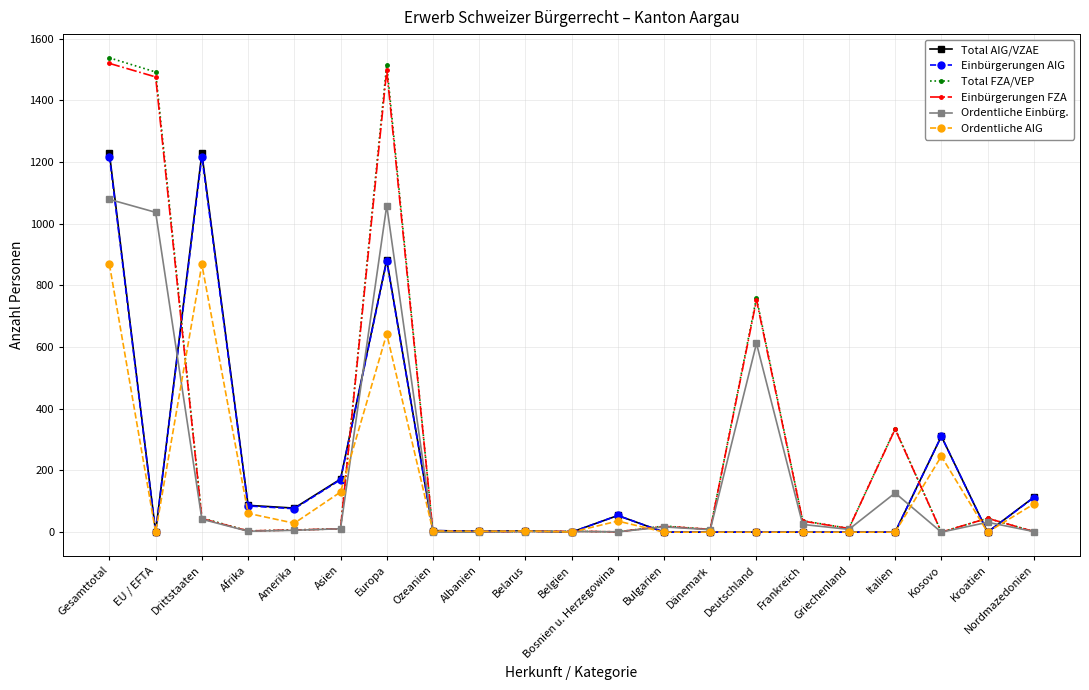

True or false: Ordentliche AIG has a value of 307 at EU / EFTA.

False